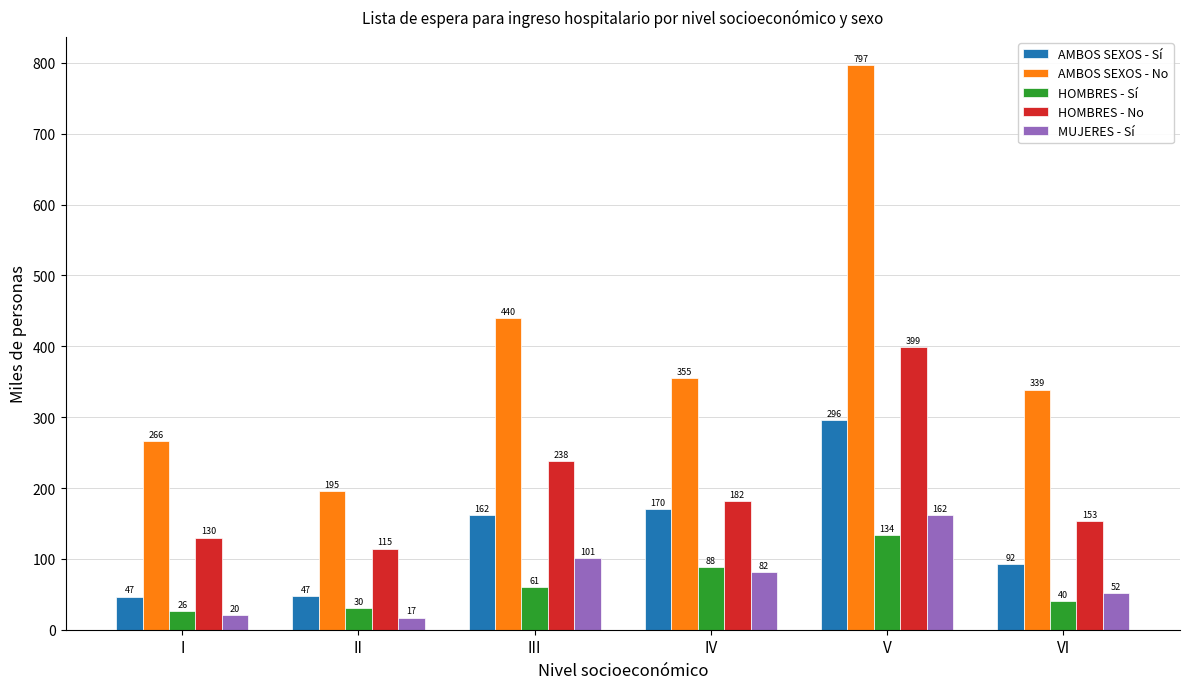

At how many categories does at least one series exceed 738?

1